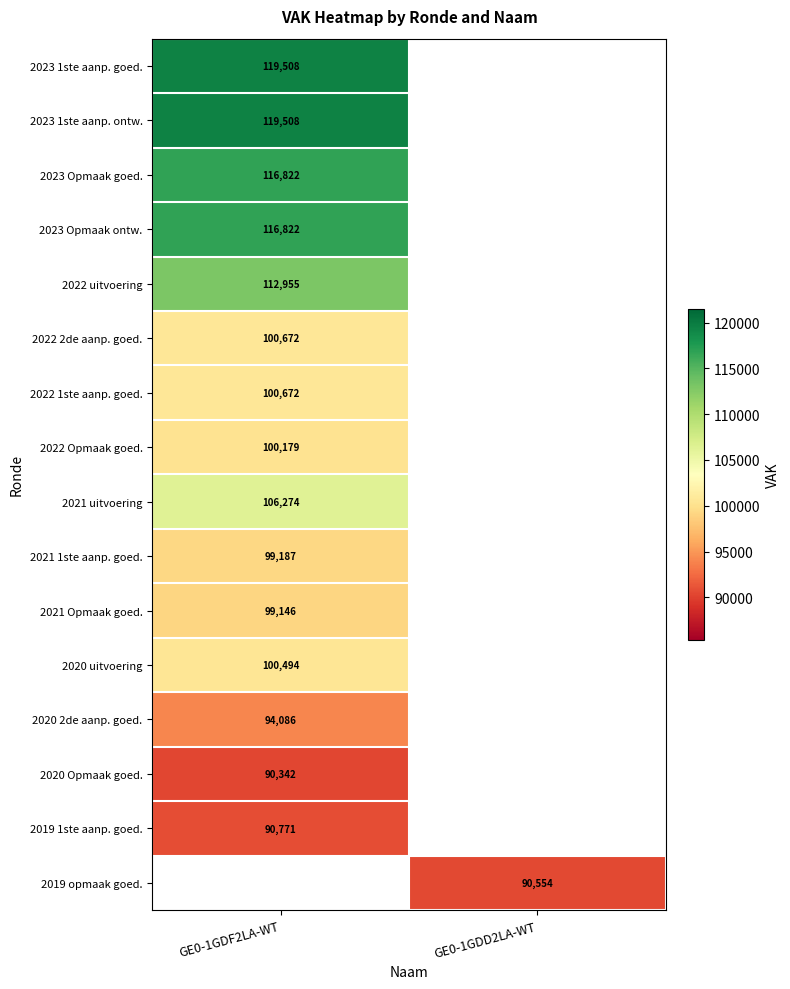

Is it true that 2020 uitvoering equals 100494 at GE0-1GDF2LA-WT?

True